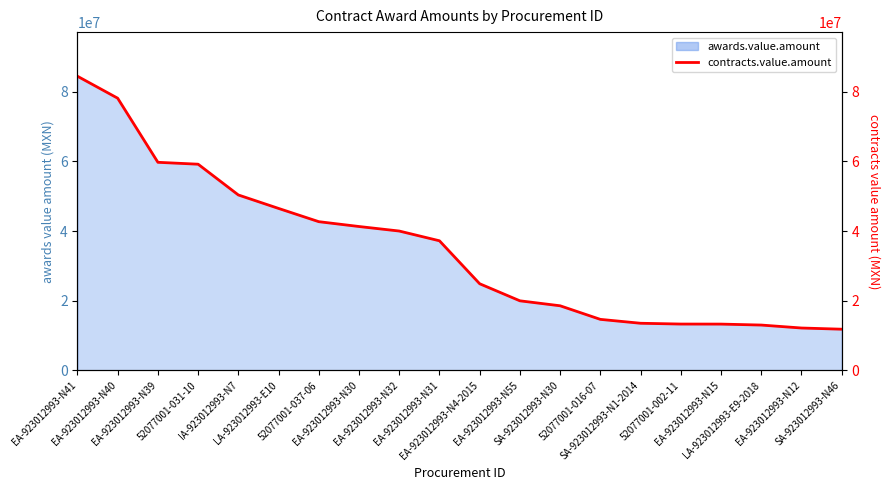

Reading left to right, extract all data points from this chart.

84460000.0	78150000.0	59740000.0	59194044.5	50360399.6	46495031.0	42687937.0	41300000.0	40000000.0	37200000.0	24860053.0	19960000.0	18534482.8	14632630.8	13513513.5	13287519.2	13273800.0	13000000.0	12151481.0	11809482.9